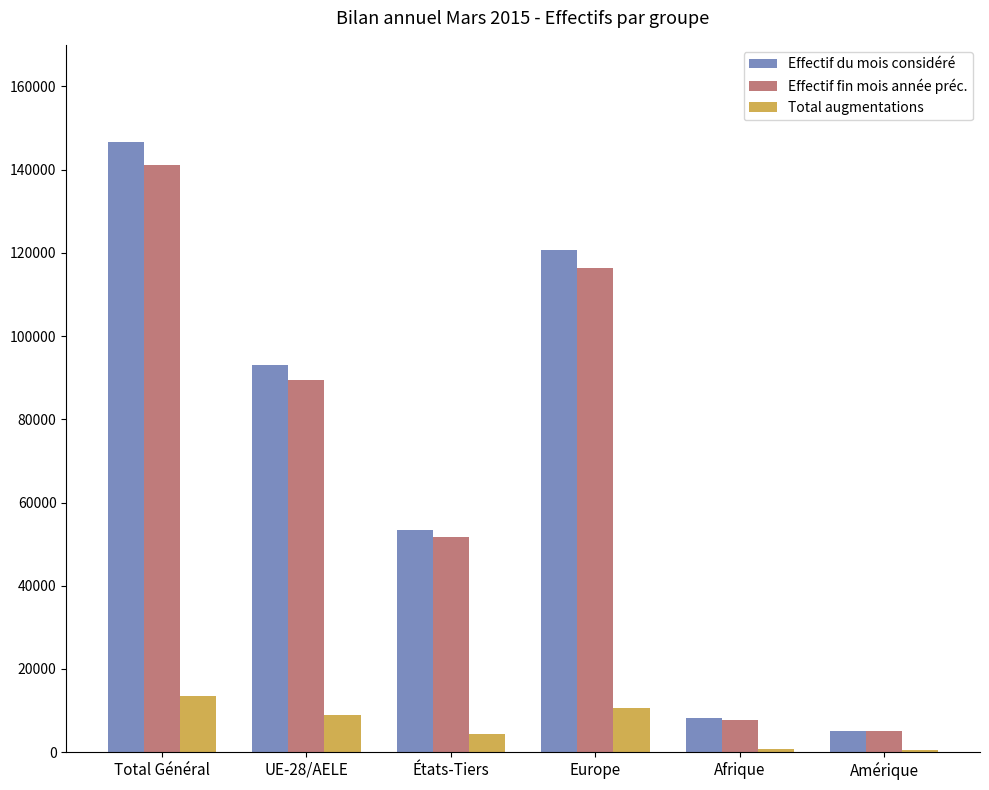

What is the spread (max minus min) of values at Total Général?

133180